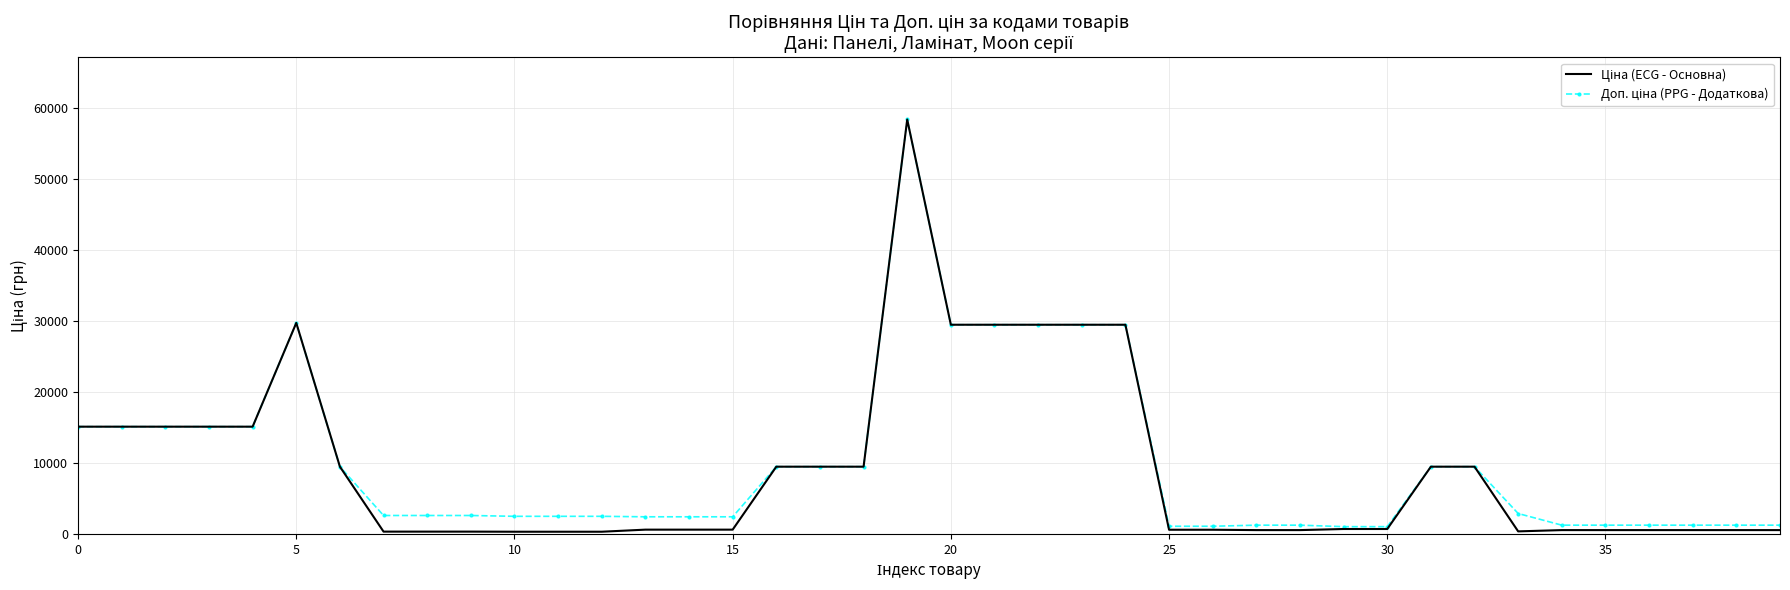

What is the greatest value displayed?

58426.5